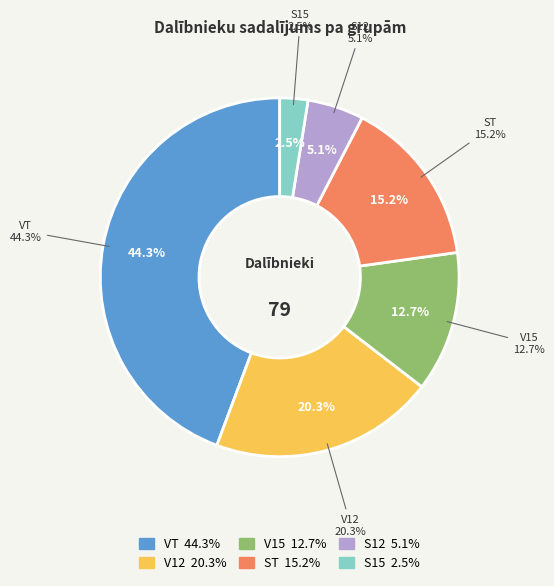

Does S12 account for over 50% of the chart?

No